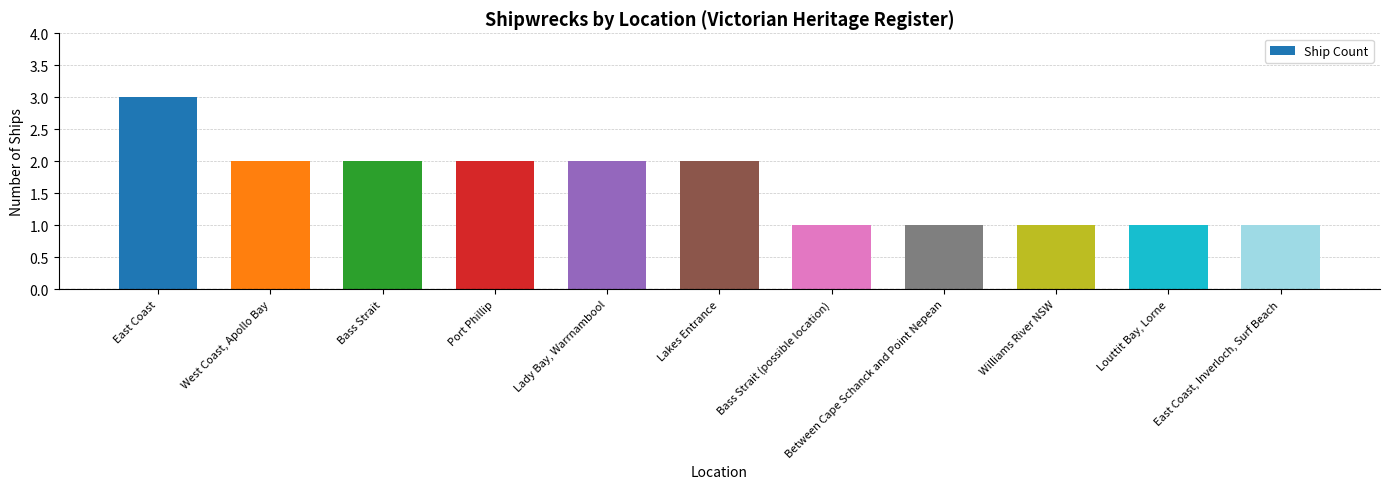

What is the ratio of the value at Williams River NSW to the value at Lakes Entrance?

0.5